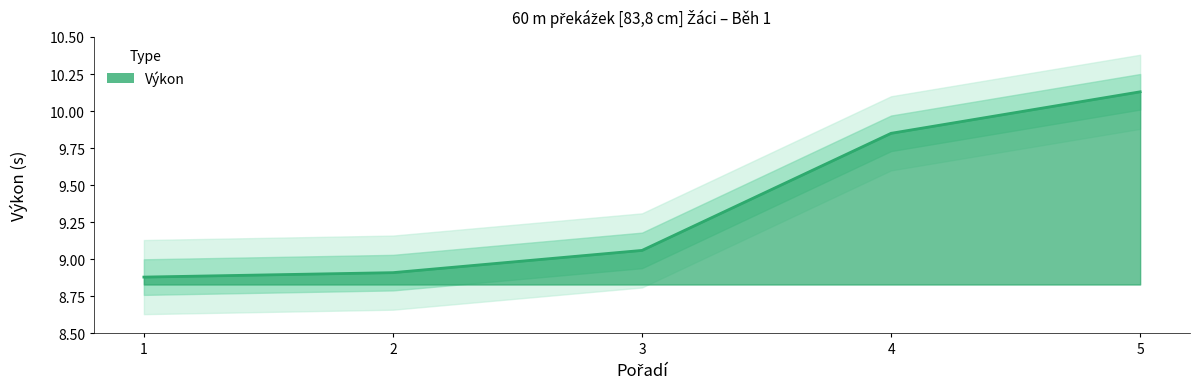

Which category has the lowest value across all series?

1